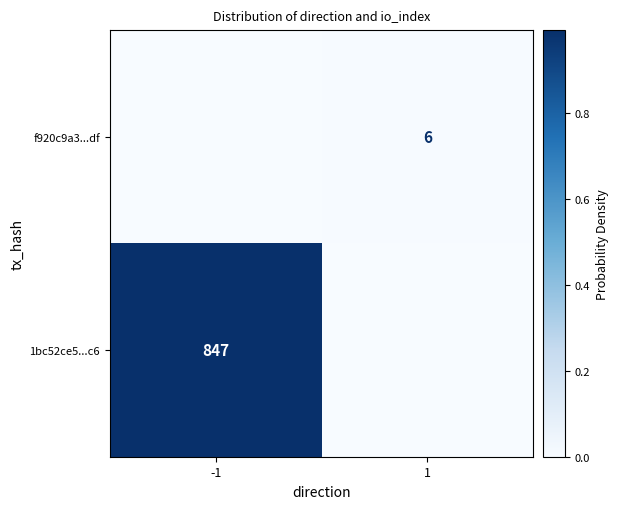

True or false: f920c9a3...df has a value of 4 at 1.

False